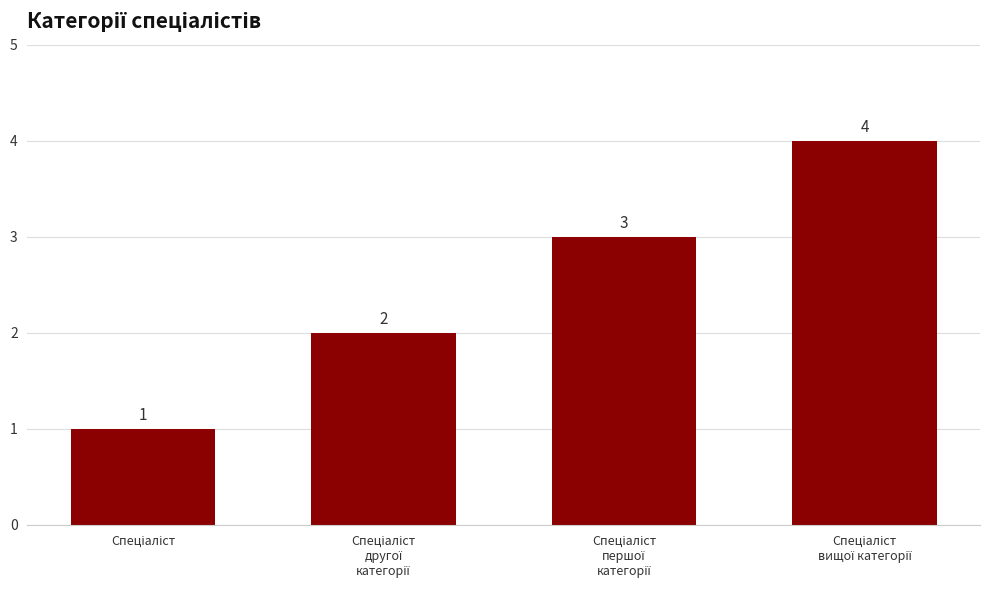

Reading left to right, list all the values displayed in this chart.

1	2	3	4